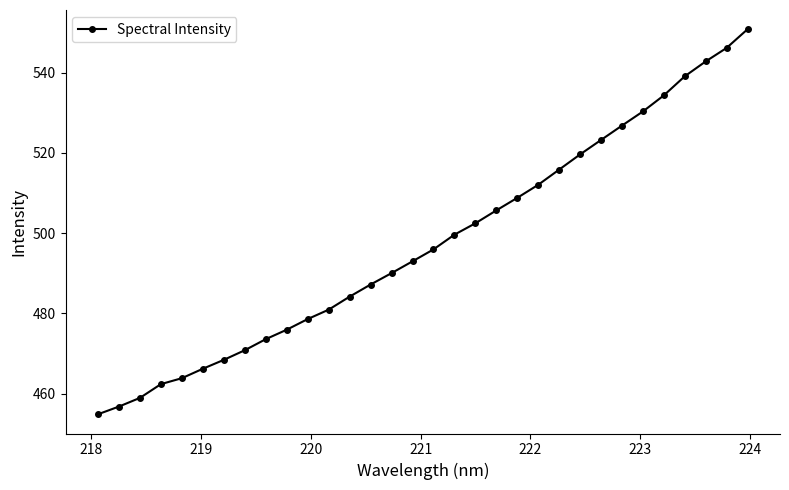

Does the chart display data point markers on the line(s)?

Yes